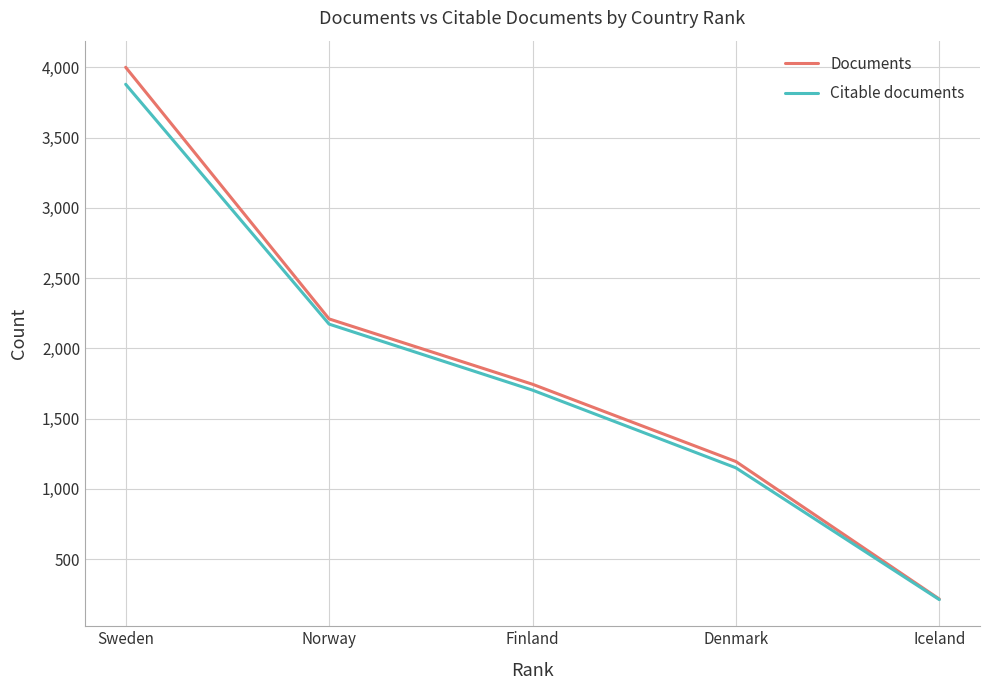

What is the maximum value for Citable documents?

3879